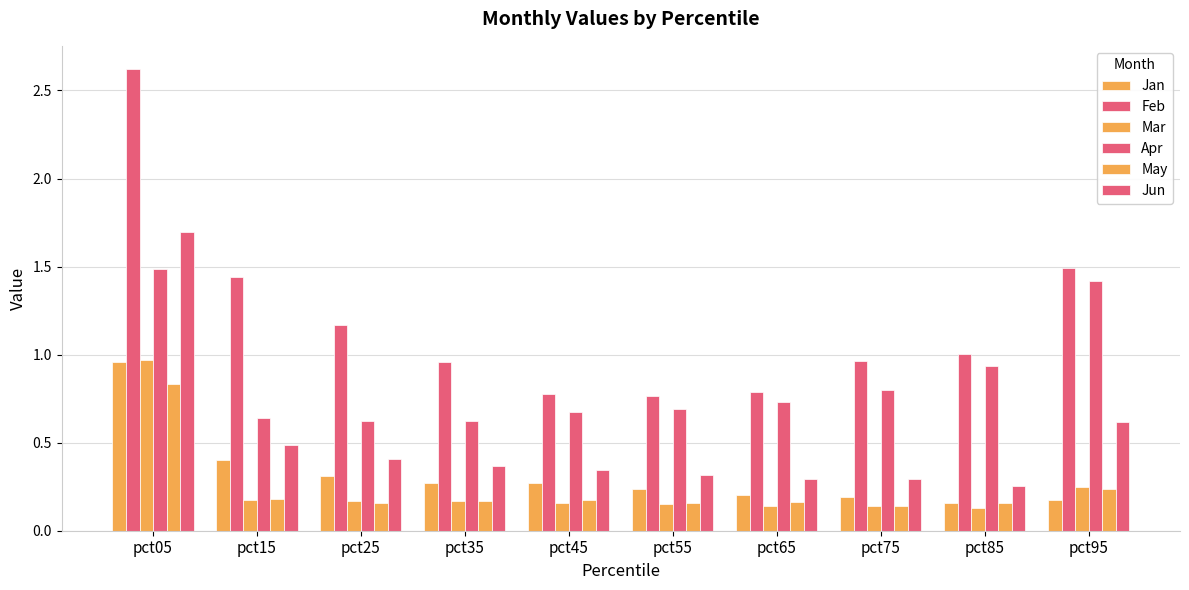

The value of Jan at pct35 is 0.3. True or false?

True